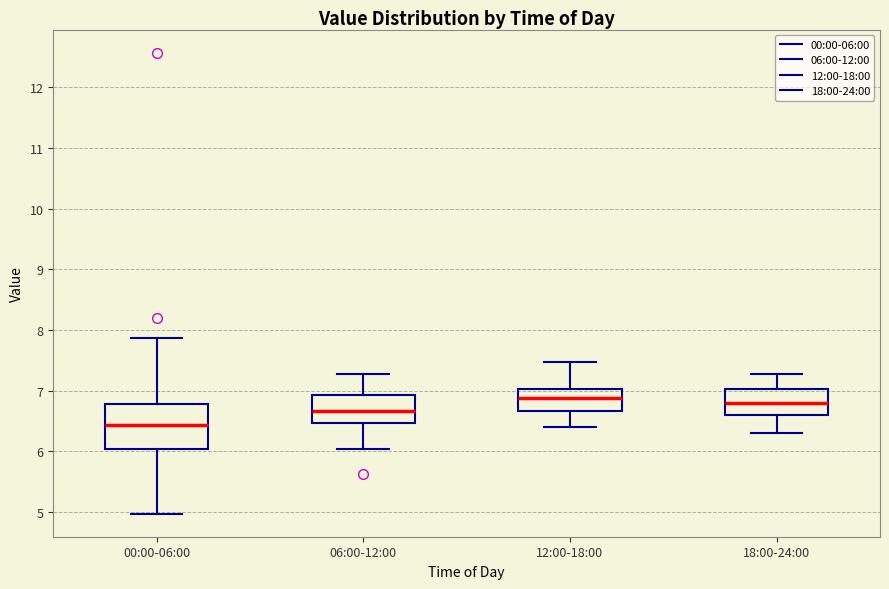

Reading left to right, read every box against the y-axis: the position of its median line, the range the box covers, and the ends of its whiskers. The values are not printed on the chart, so give them approximately, as read against the axis.

00:00-06:00: median 6.4, box 6.0 to 6.8, whiskers 5.0 to 7.9
06:00-12:00: median 6.7, box 6.5 to 6.9, whiskers 6.0 to 7.3
12:00-18:00: median 6.9, box 6.7 to 7.0, whiskers 6.4 to 7.5
18:00-24:00: median 6.8, box 6.6 to 7.0, whiskers 6.3 to 7.3